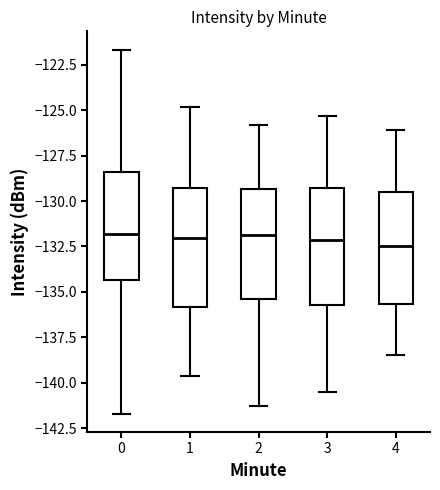

Reading left to right, read every box against the y-axis: the position of its median line, the range the box covers, and the ends of its whiskers. The values are not printed on the chart, so give them approximately, as read against the axis.

0: median -132.0, box -134.5 to -128.5, whiskers -141.5 to -121.5
1: median -132.0, box -136.0 to -129.5, whiskers -139.5 to -125.0
2: median -132.0, box -135.5 to -129.5, whiskers -141.5 to -126.0
3: median -132.0, box -135.5 to -129.5, whiskers -140.5 to -125.5
4: median -132.5, box -135.5 to -129.5, whiskers -138.5 to -126.0